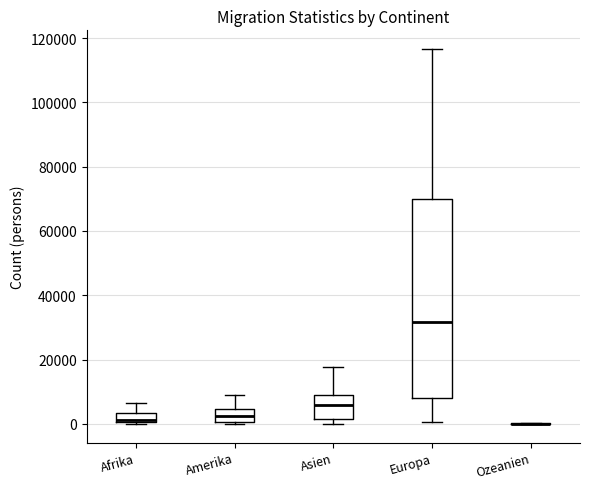

Where does the upper whisker of the box for Amerika end on the y-axis? The values are not printed on the chart, so give them approximately, as read against the axis.

10000